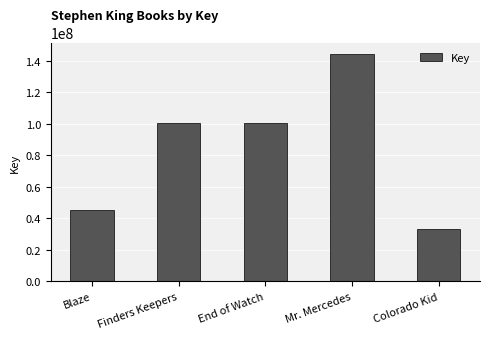

Approximately how many times larger is the value at Colorado Kid compared to End of Watch?

0.3